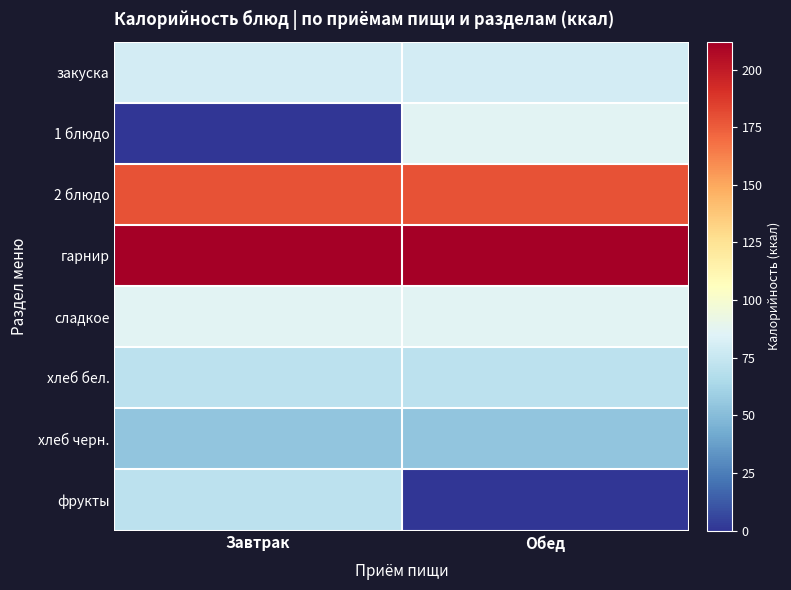

Rank the series by their maximum value, from lowest to highest.

хлеб черн., хлеб бел., фрукты, закуска, 1 блюдо, сладкое, 2 блюдо, гарнир